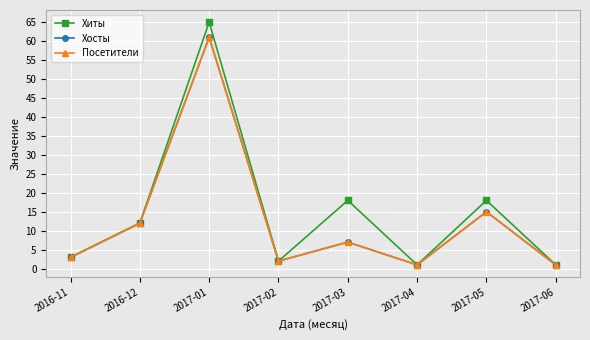

Is it true that Хосты equals 12 at 2016-12?

True